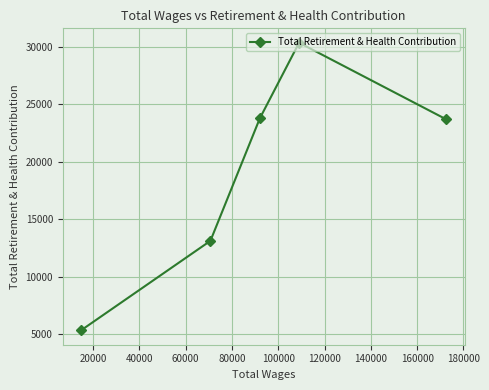

What is the value of the 5th point from the left?

23682